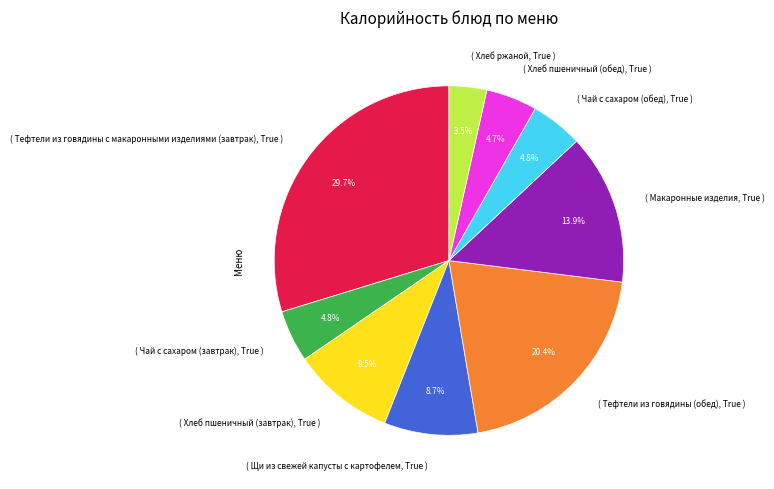

What is the largest slice in the pie chart?

( Тефтели из говядины с макаронными изделиями (завтрак), True )